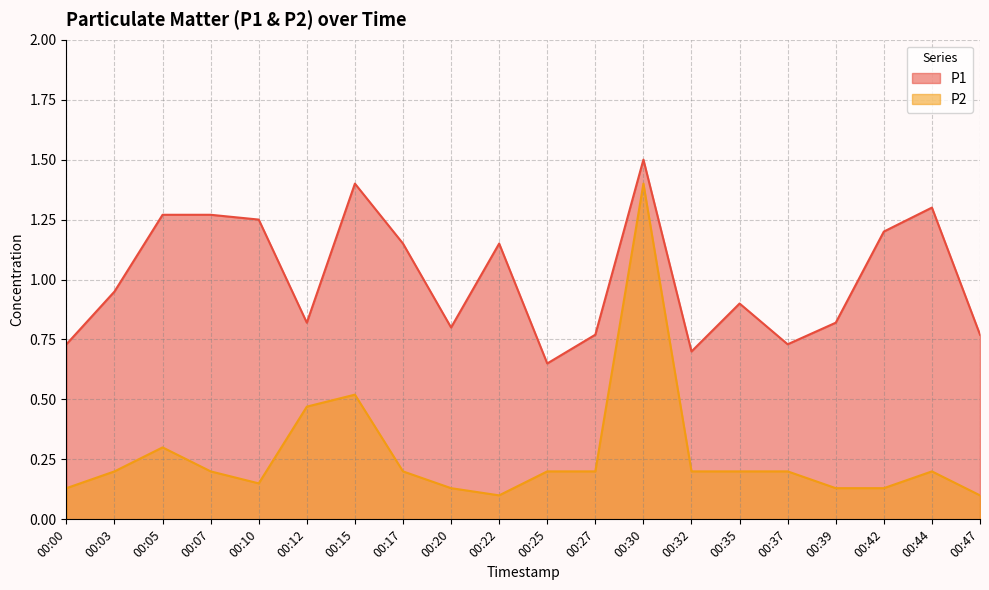

At which category does P2 reach its first local peak?

00:05